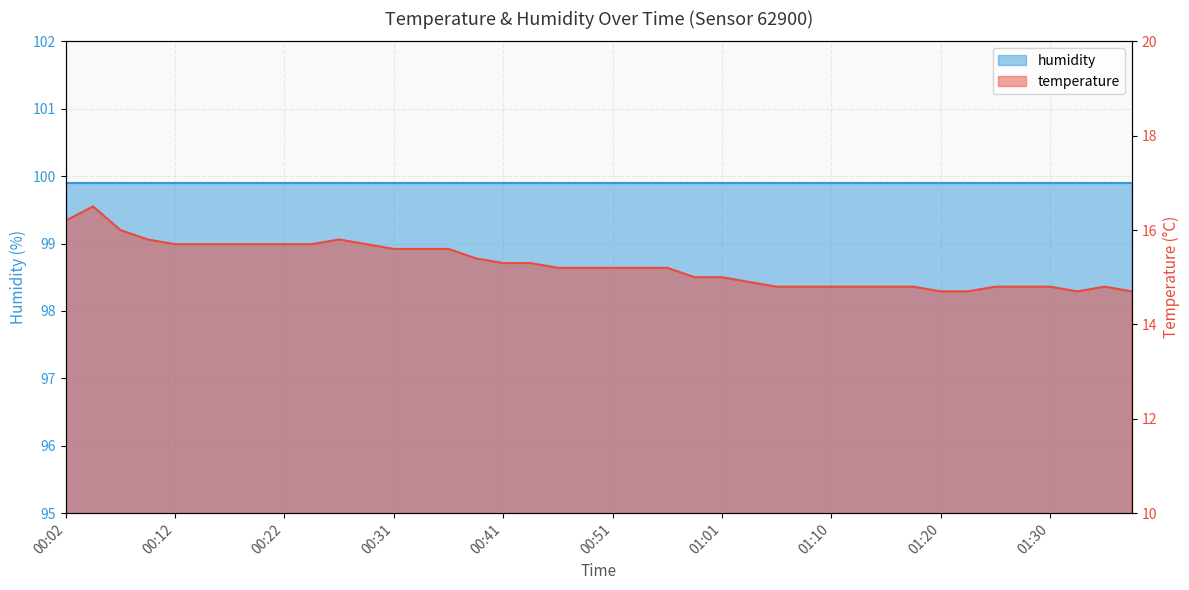

At which label is the value closest to 15?

00:58